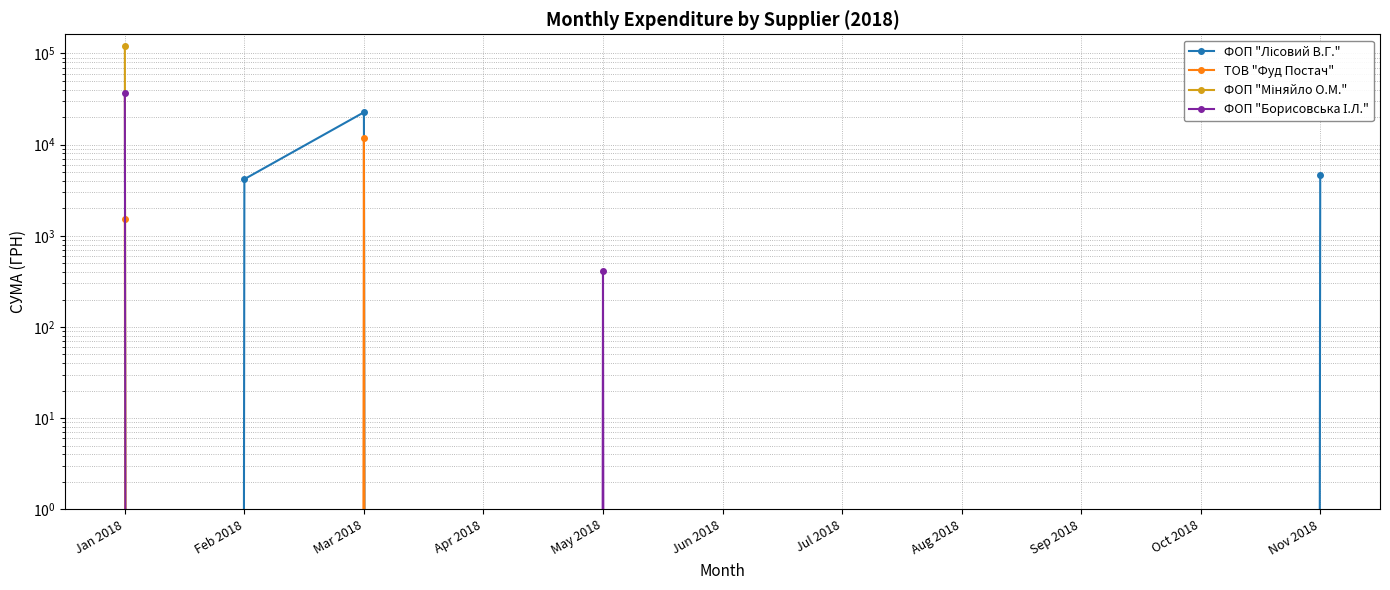

Reading right to left, what are all the values shown in this chart?

ФОП "Лісовий В.Г.": 4680.0	0.0	0.0	0.0	0.0	0.0	0.0	0.0	22650.1	4183.4	0.0
ТОВ "Фуд Постач": 0.0	0.0	0.0	0.0	0.0	0.0	0.0	0.0	11813.0	0.0	1544.4
ФОП "Міняйло О.М.": 0.0	0.0	0.0	0.0	0.0	0.0	0.0	0.0	0.0	0.0	122193.0
ФОП "Борисовська І.Л.": 0.0	0.0	0.0	0.0	0.0	0.0	409.9	0.0	0.0	0.0	36716.0